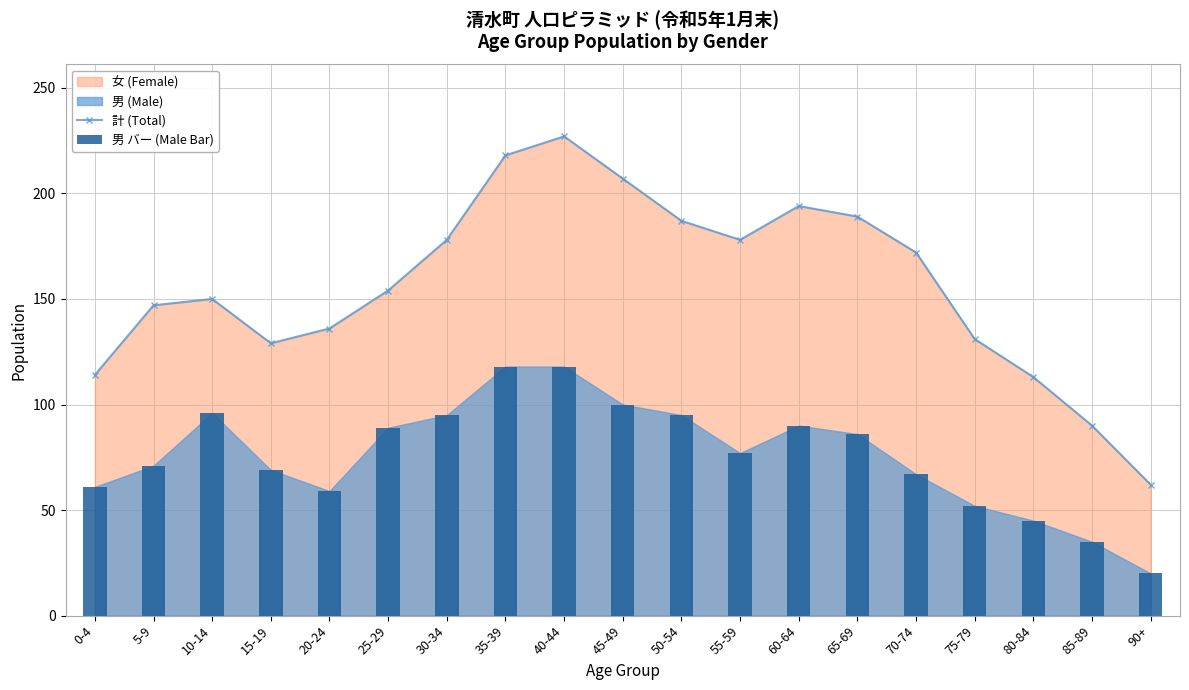

At which category is the sum across all series the highest?

40-44